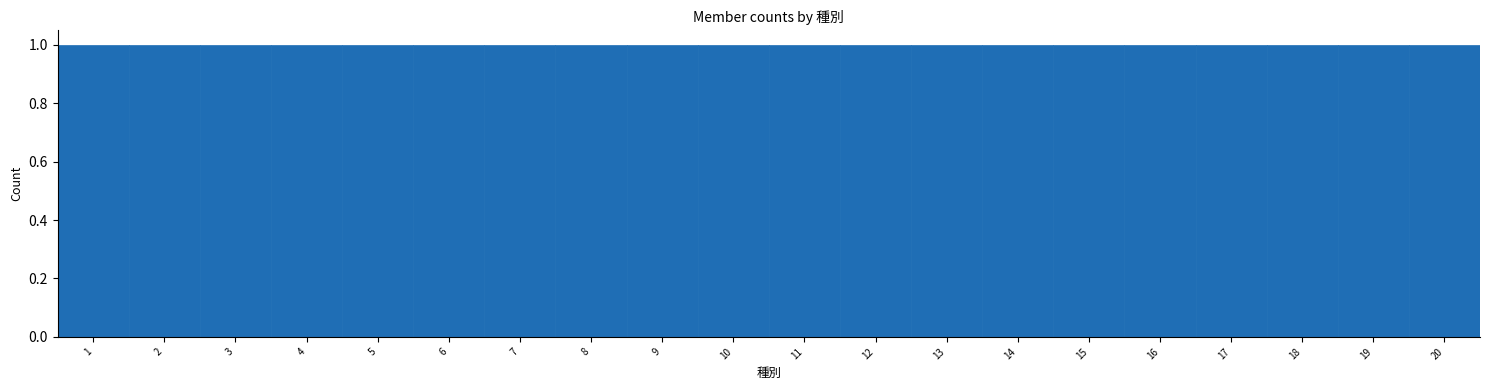

What is the height of the bar covering 4.5 to 5.5 on the x-axis? The values are not printed on the chart, so give them approximately, as read against the axis.

1